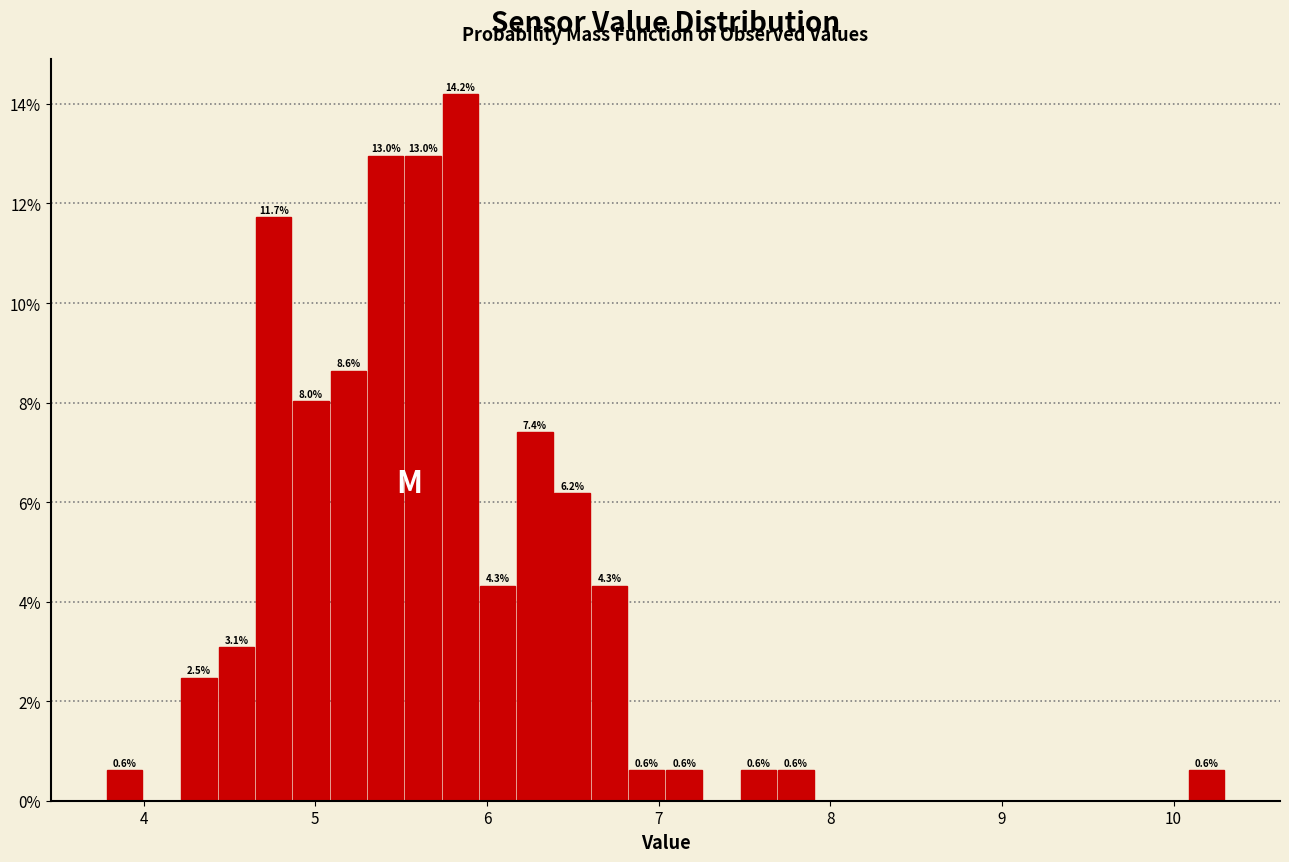

Read against the x-axis, roughly where is the centre of the tallest bar?

5.8